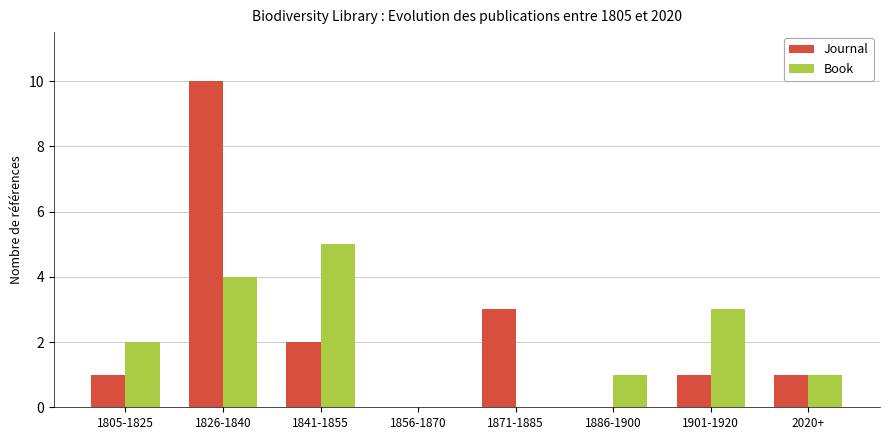

Reading right to left, extract all data points from this chart.

Journal: 1	1	0	3	0	2	10	1
Book: 1	3	1	0	0	5	4	2